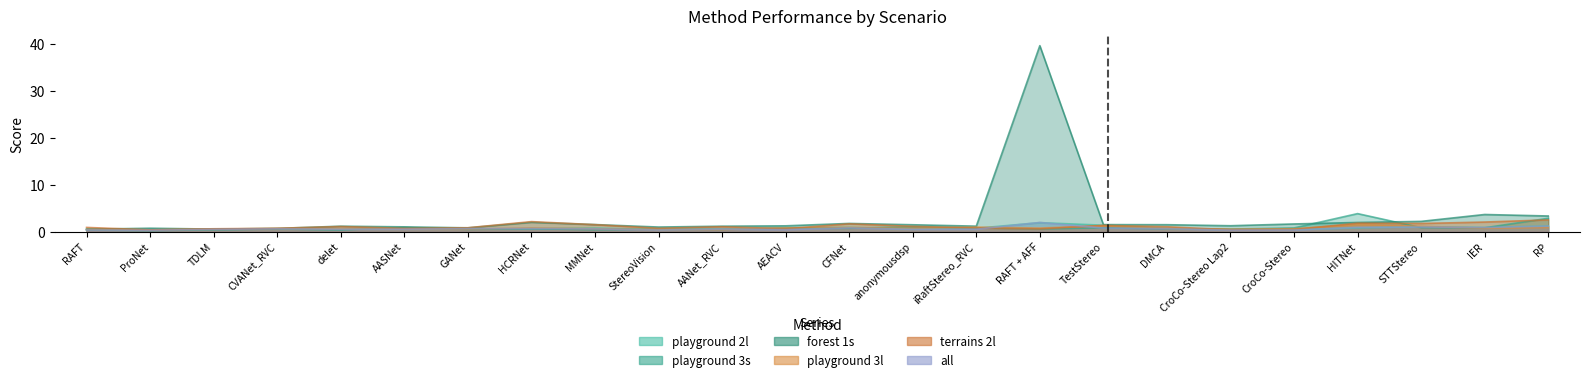

Is the value of playground 3s at GANet greater than the value of terrains 2l at delet?

No